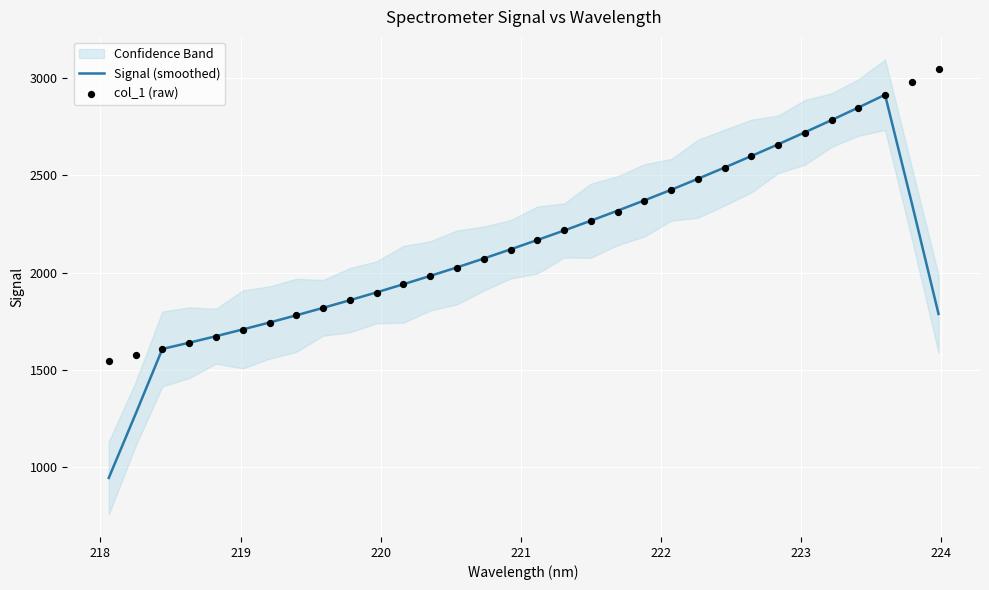

Which series contains the highest Y value?

col_1 (raw)